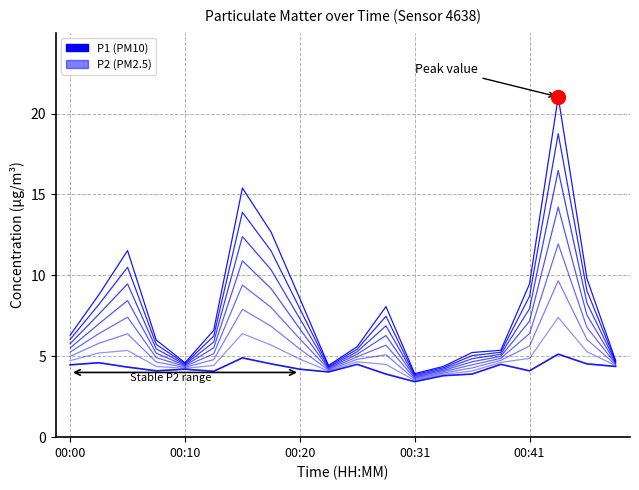

True or false: P2 and P1 cross at least once.

False